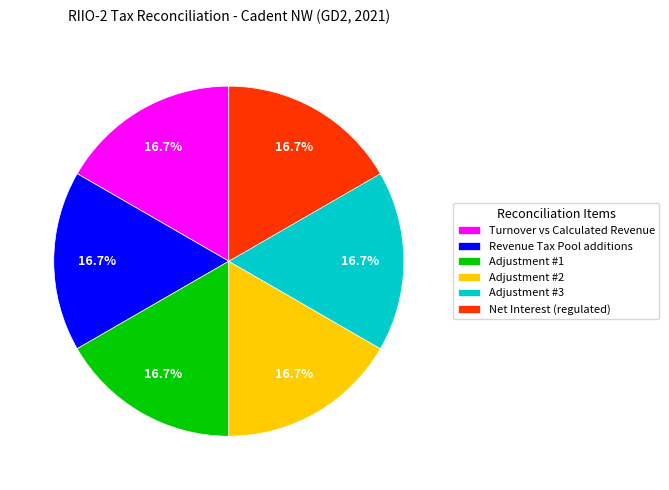

Does Adjustment #2 account for over 50% of the chart?

No